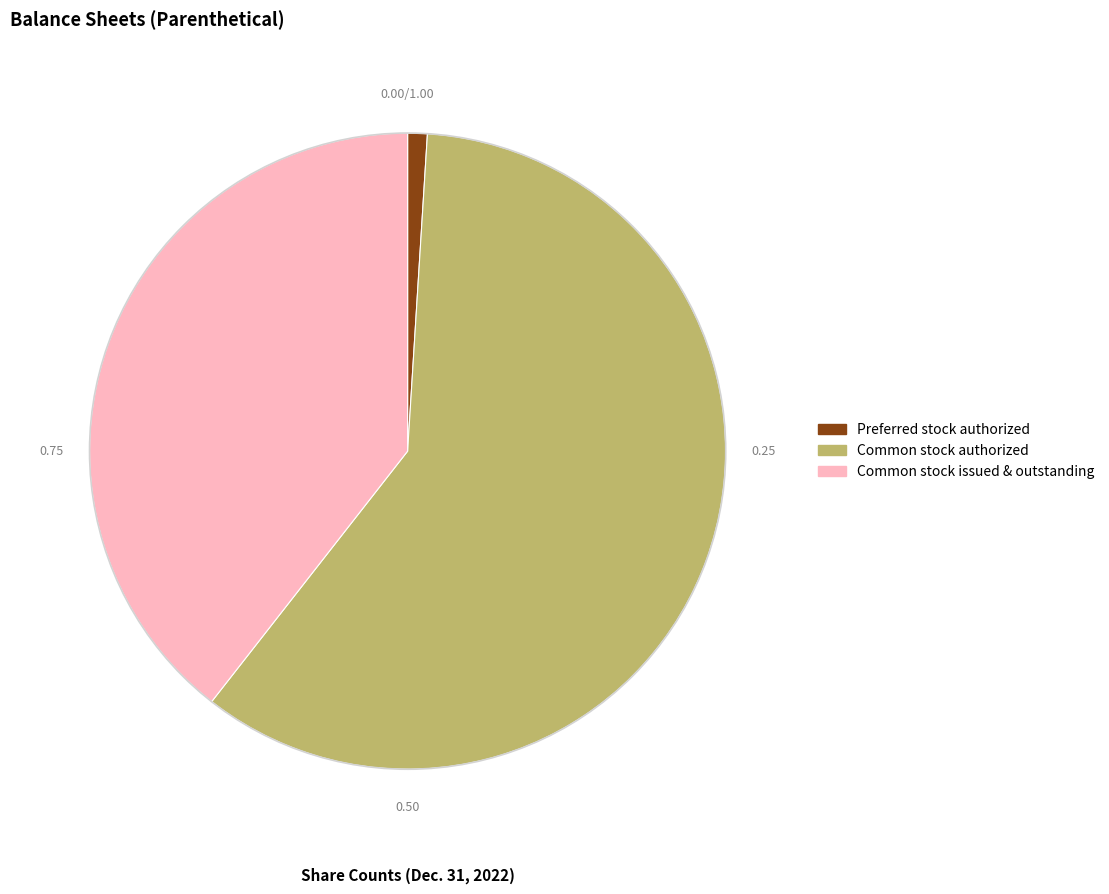

Does any single category account for the majority?

Yes